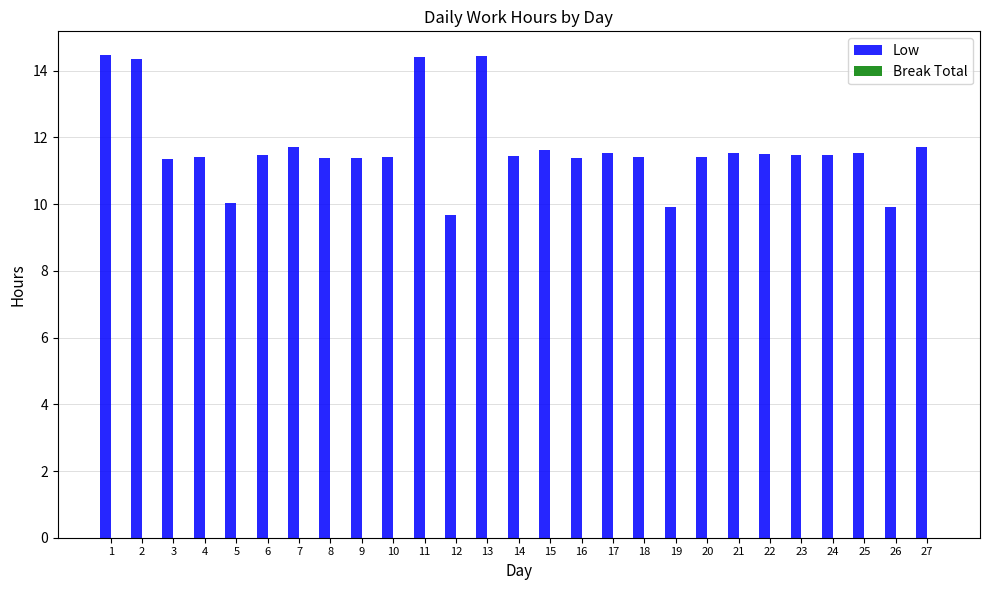

Count the number of data series in this chart.

1